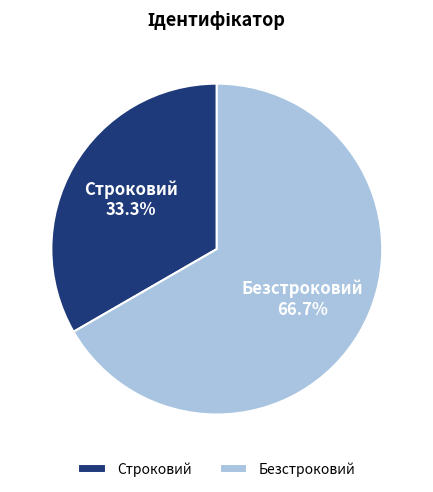

Which slice represents more than half of the pie?

Безстроковий